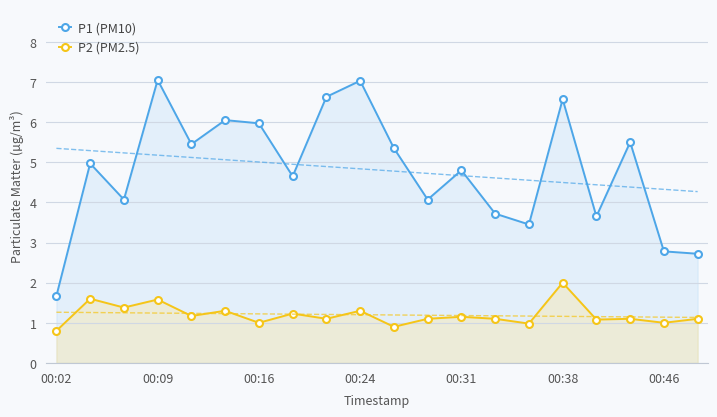

Is it true that P1 (PM10) equals 6.6 at 8?

True